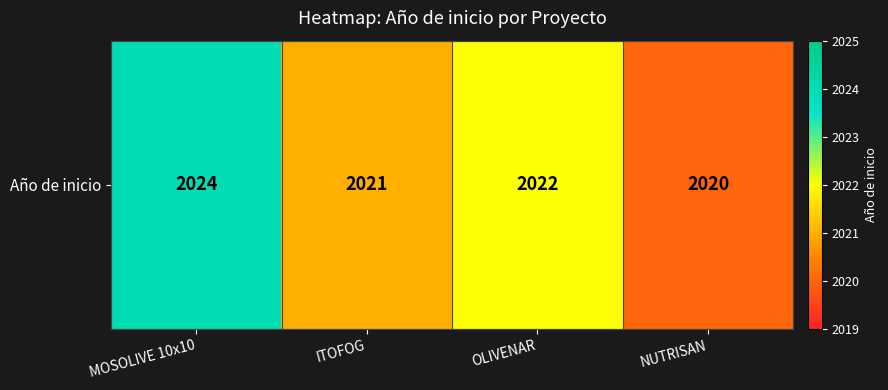

The chart shows a value of 3022 at OLIVENAR. True or false?

False